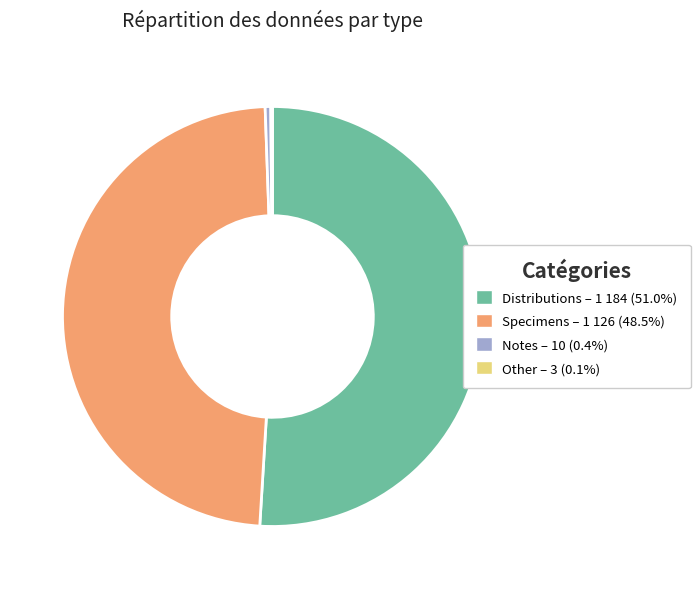

Is there any slice that represents more than half of the pie?

Yes